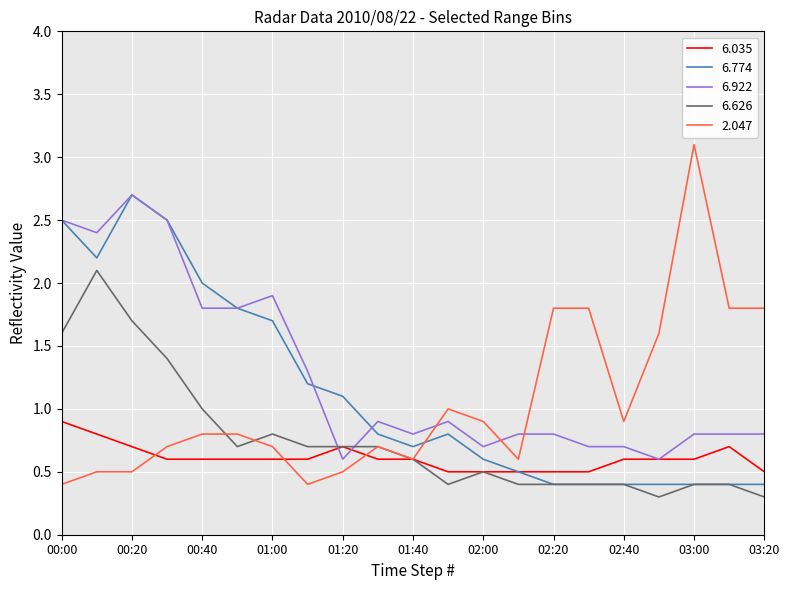

After their last crossing, which series has the higher values: 6.626 or 6.922?

6.922